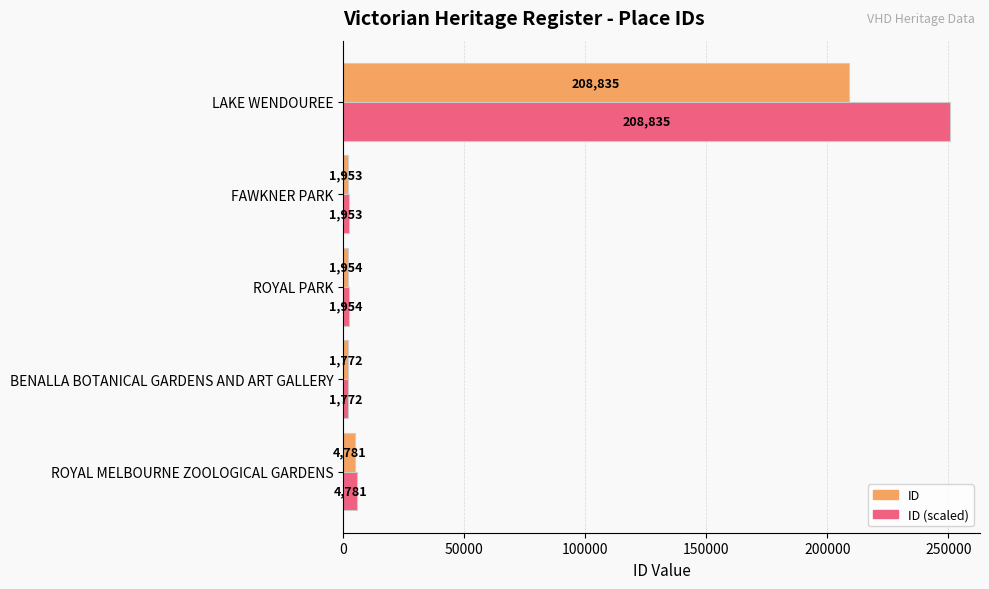

What is the maximum value for ID?

208835.0